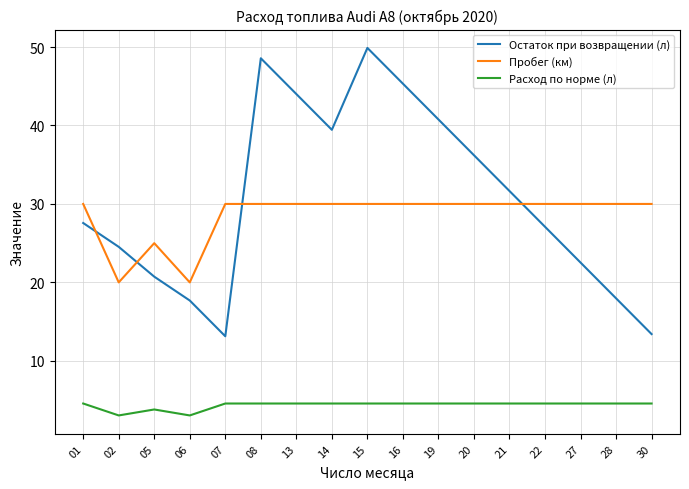

What is the difference between the Пробег (км) values at 05 and 28?

5.0